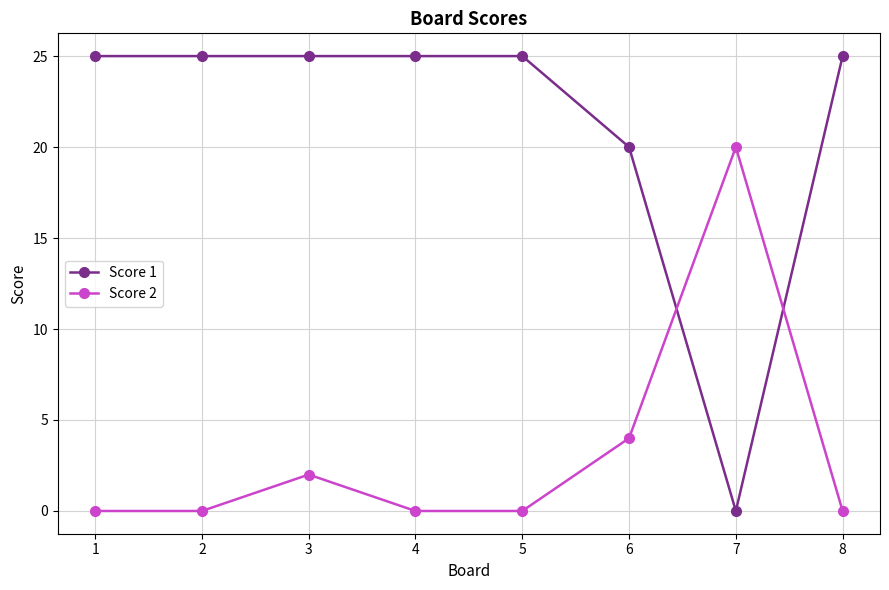

What is the maximum value for Score 1?

25